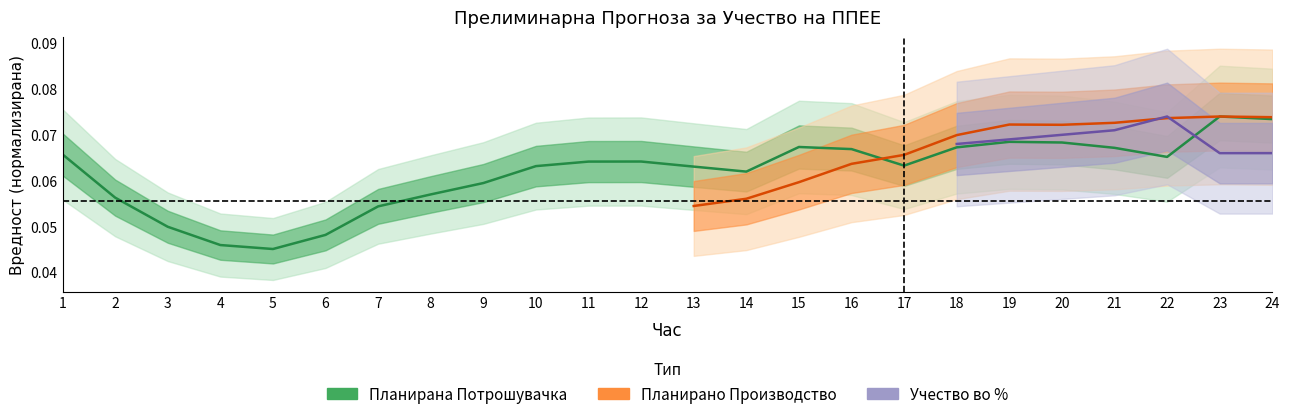

What is the value of the 9th point from the left?

0.1